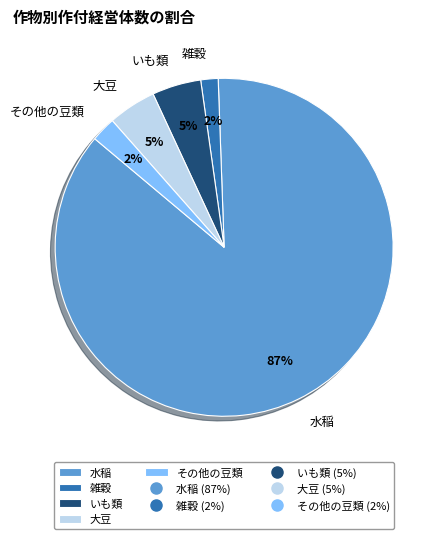

How many segments does this pie chart have?

5